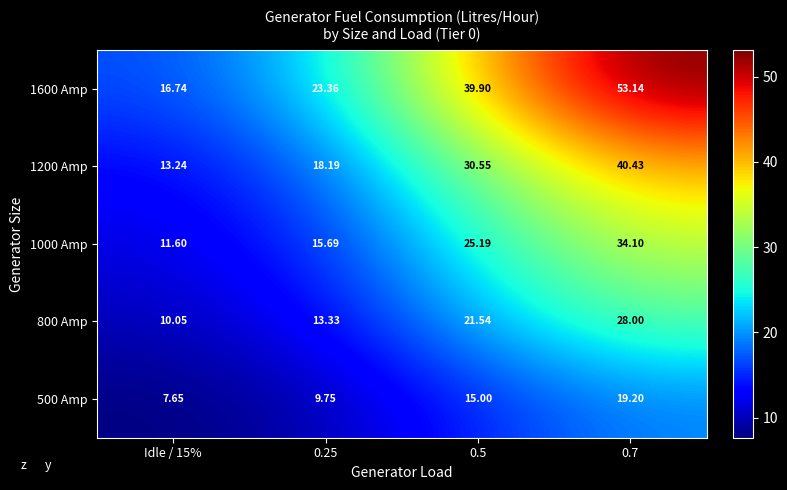

Is the value of 1600 Amp at 0.25 greater than the value of 1200 Amp at 0.5?

No